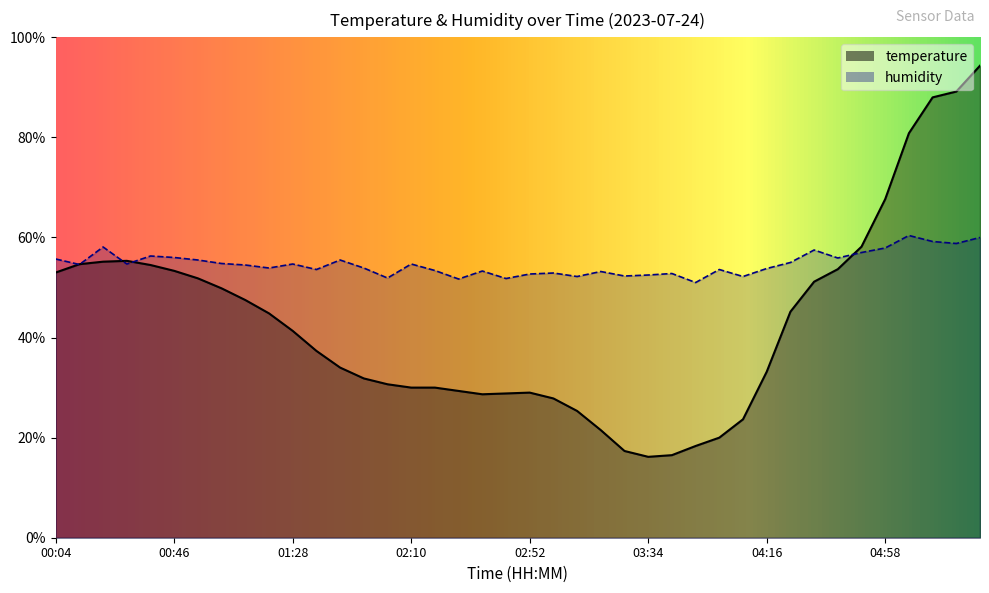

How many lines are shown in the chart?

2